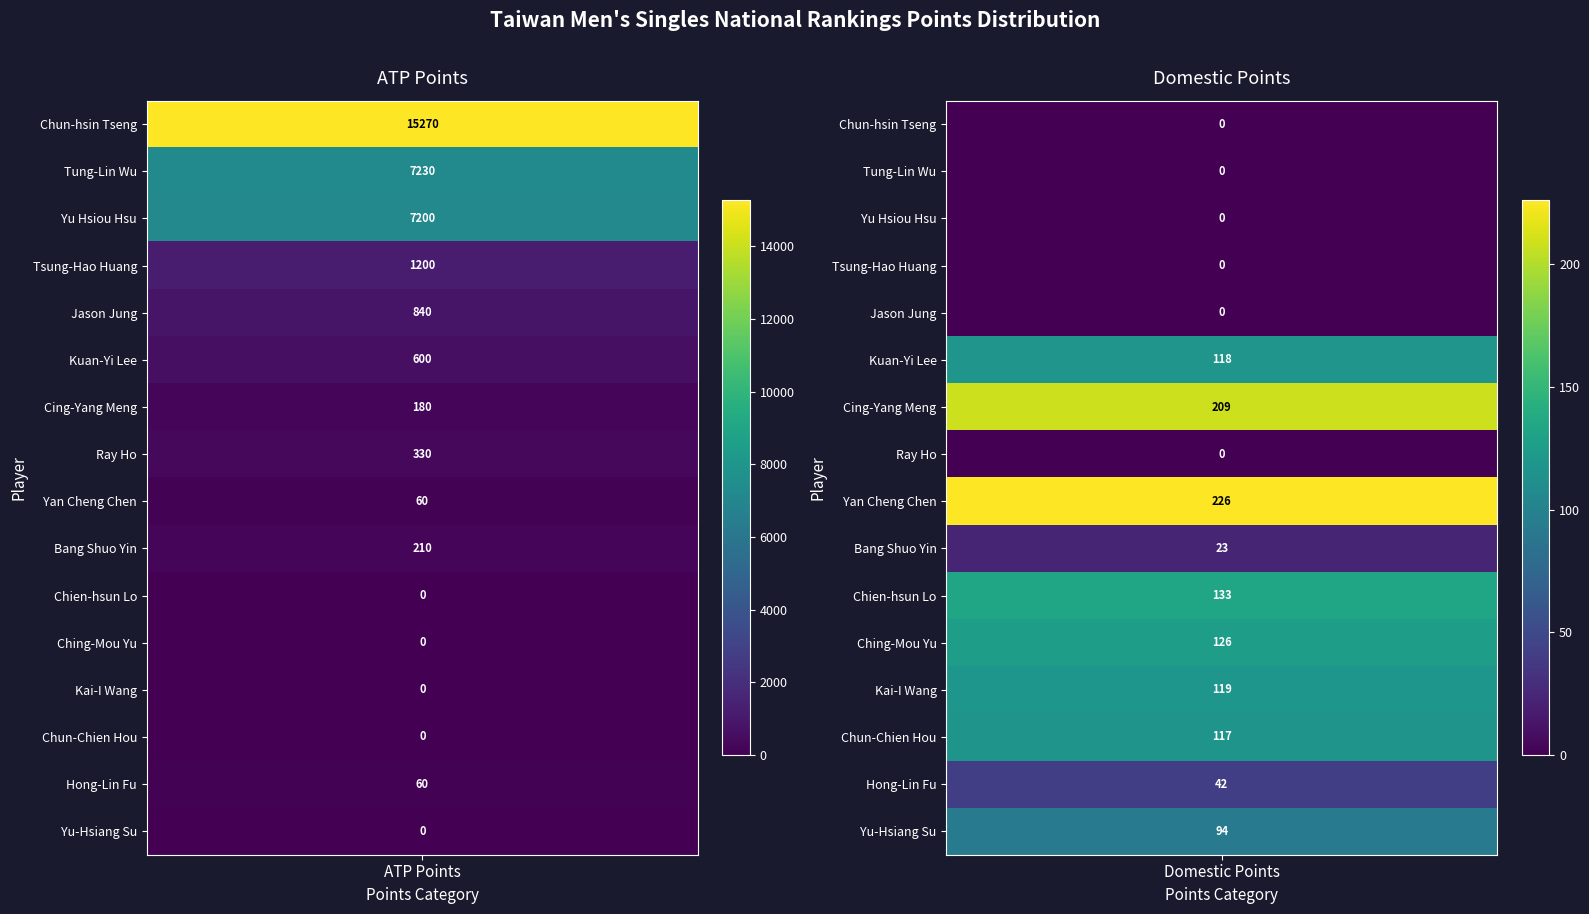

What is the spread (max minus min) of values at Chun-hsin Tseng?

15270